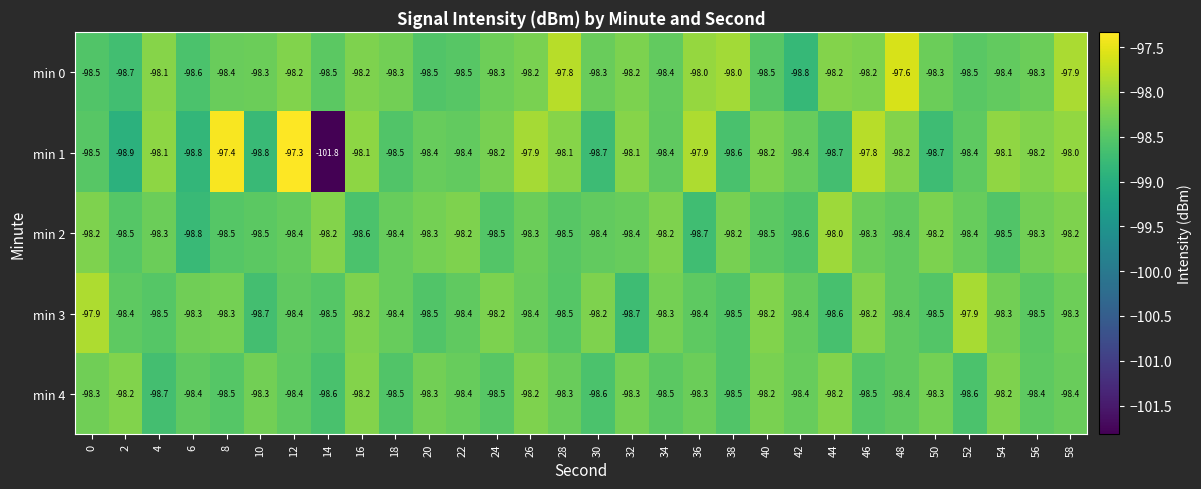

What is the maximum value shown in the chart?

-97.3